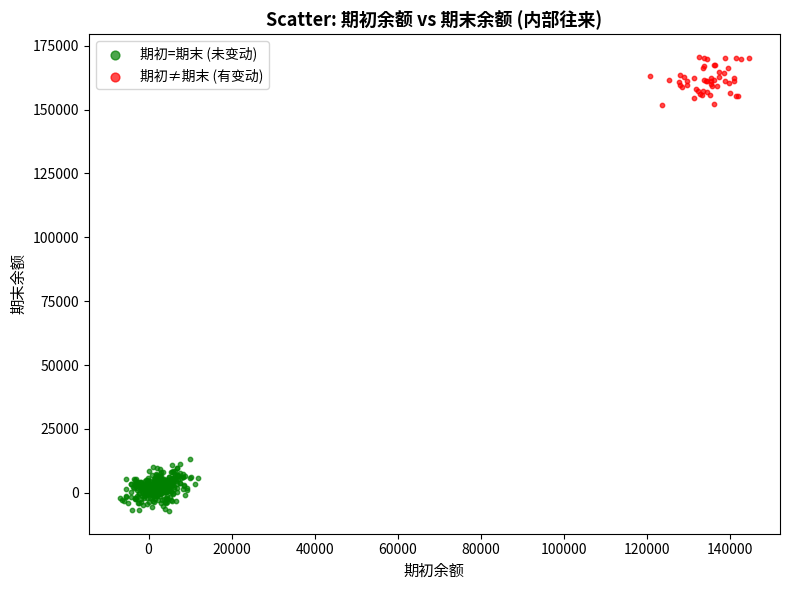

Which series reaches the minimum Y coordinate?

期初=期末 (未变动)